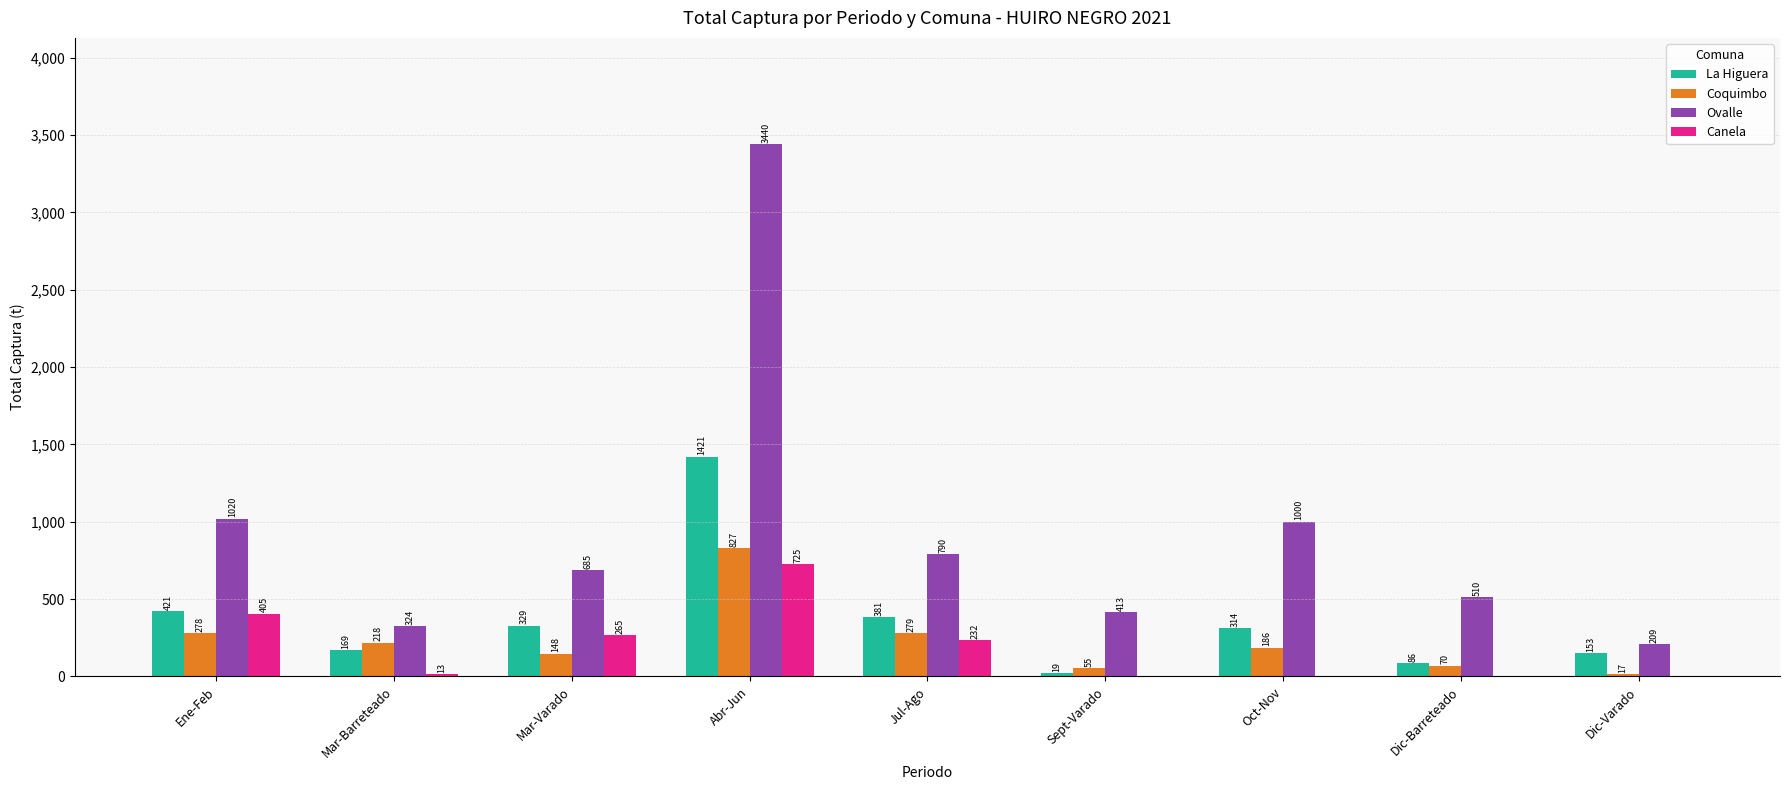

Which series changed the most between Mar-Barreteado and Mar-Varado?

Ovalle